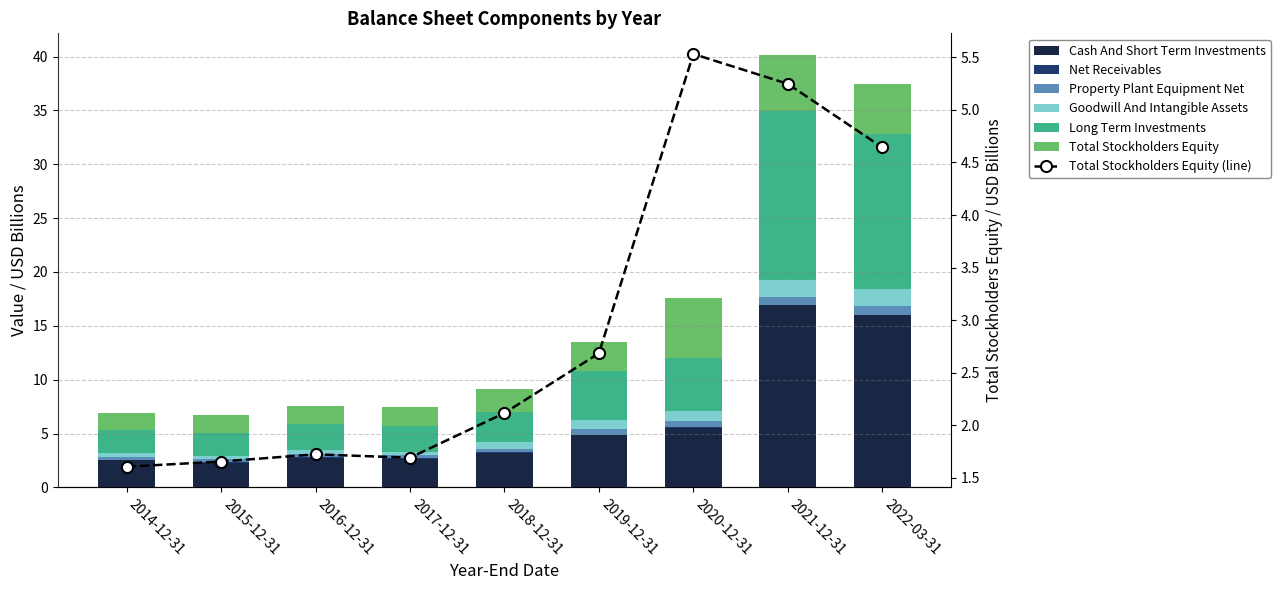

Reading left to right, what are all the values shown in this chart?

Cash And Short Term Investments: 2014-12-31=2.5	2015-12-31=2.3	2016-12-31=2.8	2017-12-31=2.6	2018-12-31=3.2	2019-12-31=4.8	2020-12-31=5.5	2021-12-31=16.9	2022-03-31=16.0
Net Receivables: 2014-12-31=0.0	2015-12-31=0.0	2016-12-31=0.0	2017-12-31=0.0	2018-12-31=0.1	2019-12-31=0.1	2020-12-31=0.1	2021-12-31=0.0	2022-03-31=0.0
Property Plant Equipment Net: 2014-12-31=0.3	2015-12-31=0.3	2016-12-31=0.3	2017-12-31=0.3	2018-12-31=0.3	2019-12-31=0.5	2020-12-31=0.5	2021-12-31=0.8	2022-03-31=0.8
Goodwill And Intangible Assets: 2014-12-31=0.3	2015-12-31=0.3	2016-12-31=0.3	2017-12-31=0.3	2018-12-31=0.6	2019-12-31=0.9	2020-12-31=0.9	2021-12-31=1.6	2022-03-31=1.6
Long Term Investments: 2014-12-31=2.2	2015-12-31=2.1	2016-12-31=2.4	2017-12-31=2.4	2018-12-31=2.8	2019-12-31=4.5	2020-12-31=5.0	2021-12-31=15.6	2022-03-31=14.4
Total Stockholders Equity: 2014-12-31=1.6	2015-12-31=1.7	2016-12-31=1.7	2017-12-31=1.7	2018-12-31=2.1	2019-12-31=2.7	2020-12-31=5.5	2021-12-31=5.2	2022-03-31=4.6